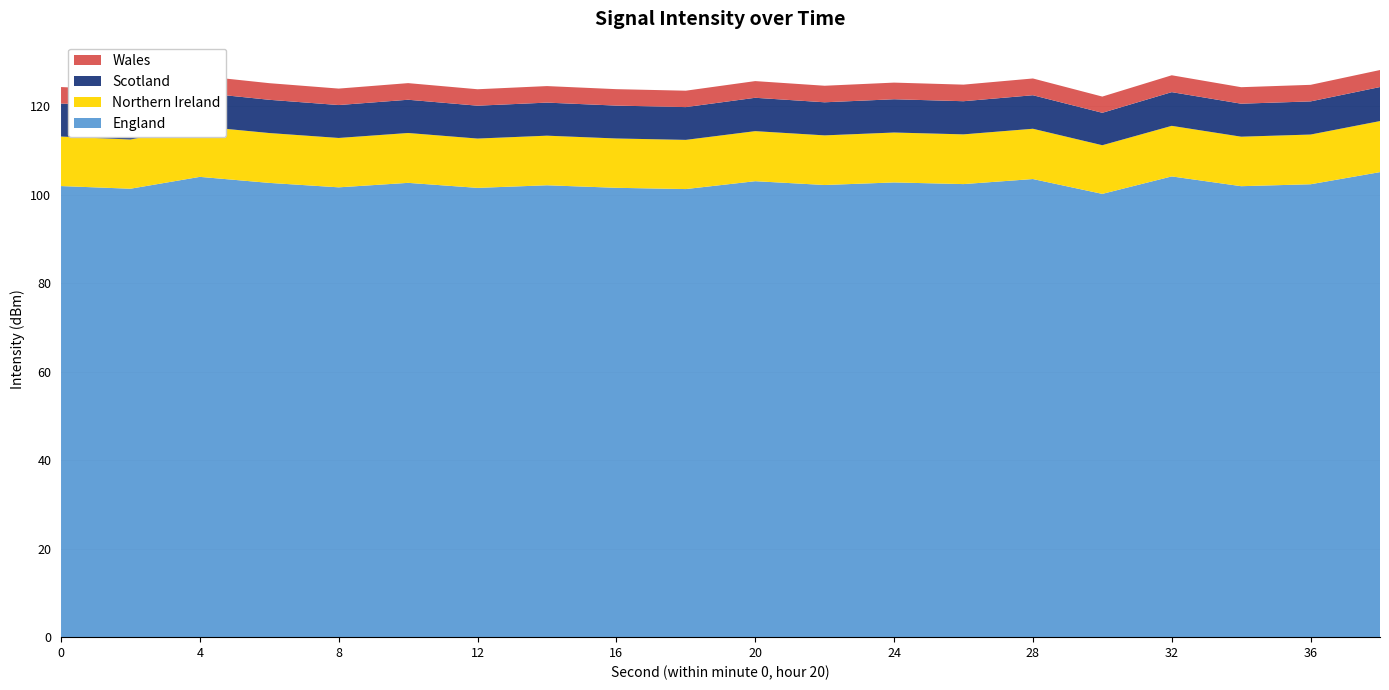

What is the total value across all series at 12?

123.8